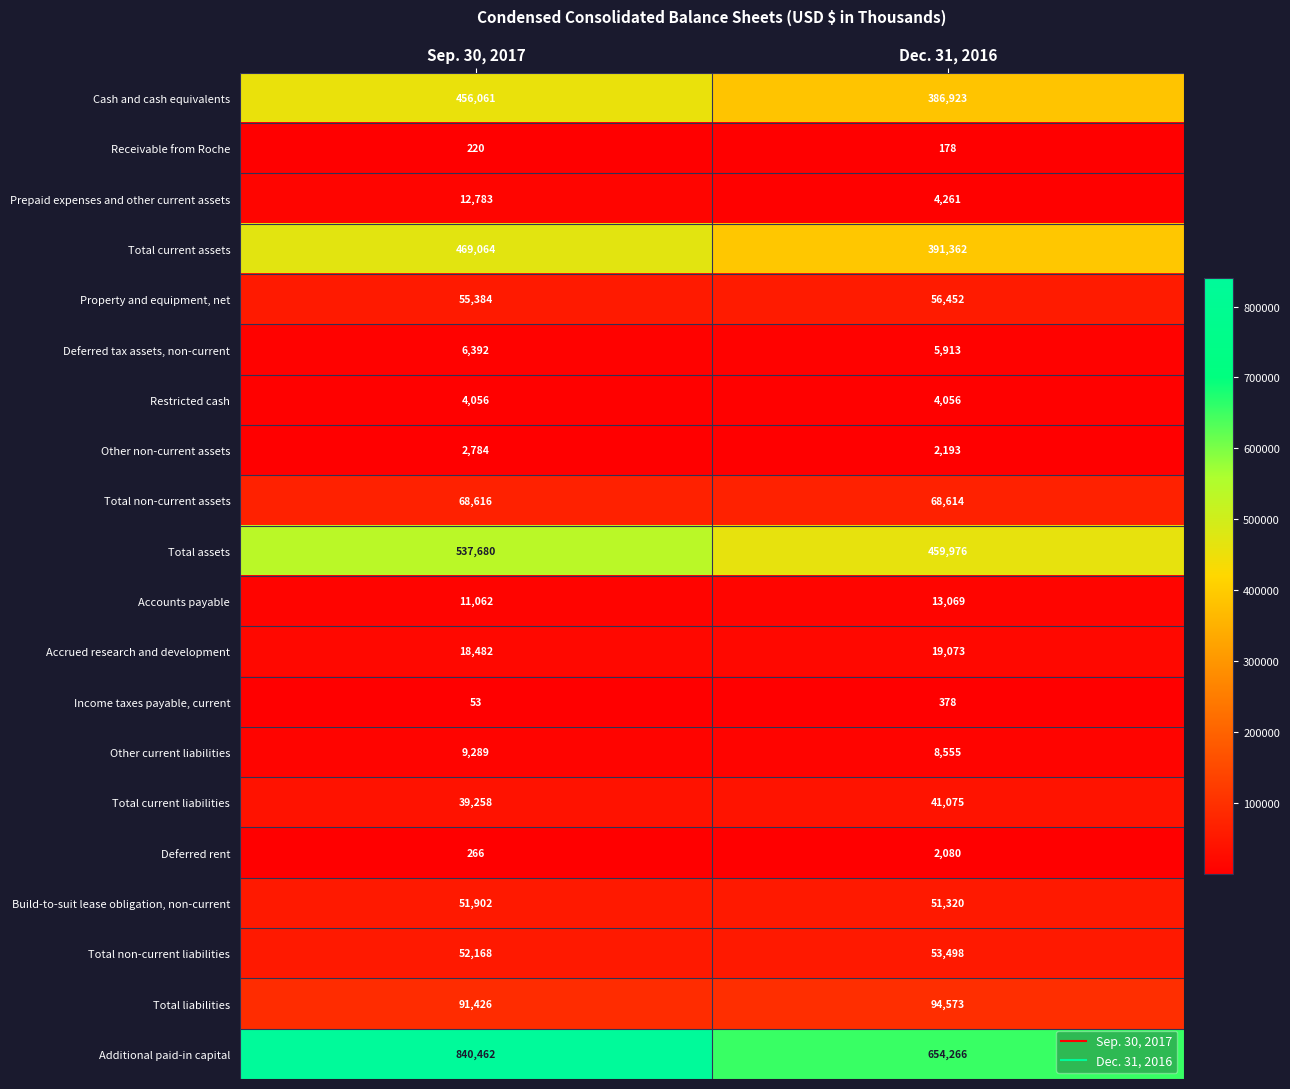

At Sep. 30, 2017, list the series in order from smallest to largest.

Income taxes payable, current, Receivable from Roche, Deferred rent, Other non-current assets, Restricted cash, Deferred tax assets, non-current, Other current liabilities, Accounts payable, Prepaid expenses and other current assets, Accrued research and development, Total current liabilities, Build-to-suit lease obligation, non-current, Total non-current liabilities, Property and equipment, net, Total non-current assets, Total liabilities, Cash and cash equivalents, Total current assets, Total assets, Additional paid-in capital